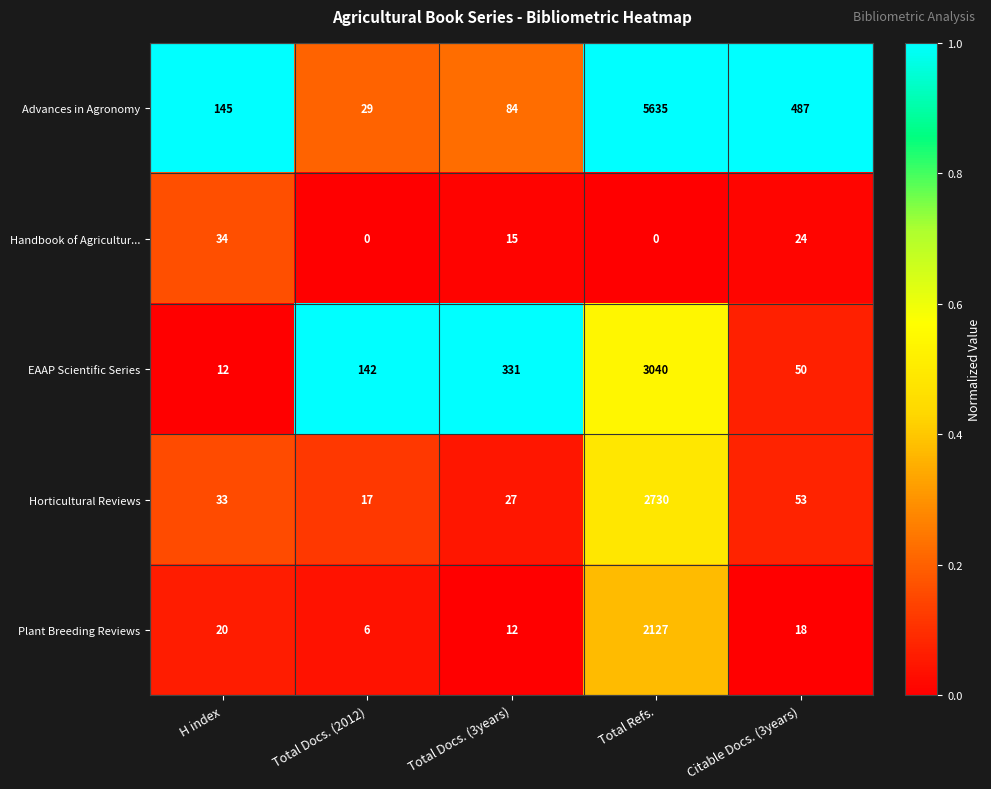

Reading right to left, extract all data points from this chart.

Advances in Agronomy: Citable Docs. (3years)=487	Total Refs.=5635	Total Docs. (3years)=84	Total Docs. (2012)=29	H index=145
Handbook of Agricultur...: Citable Docs. (3years)=24	Total Refs.=0	Total Docs. (3years)=15	Total Docs. (2012)=0	H index=34
EAAP Scientific Series: Citable Docs. (3years)=50	Total Refs.=3040	Total Docs. (3years)=331	Total Docs. (2012)=142	H index=12
Horticultural Reviews: Citable Docs. (3years)=53	Total Refs.=2730	Total Docs. (3years)=27	Total Docs. (2012)=17	H index=33
Plant Breeding Reviews: Citable Docs. (3years)=18	Total Refs.=2127	Total Docs. (3years)=12	Total Docs. (2012)=6	H index=20